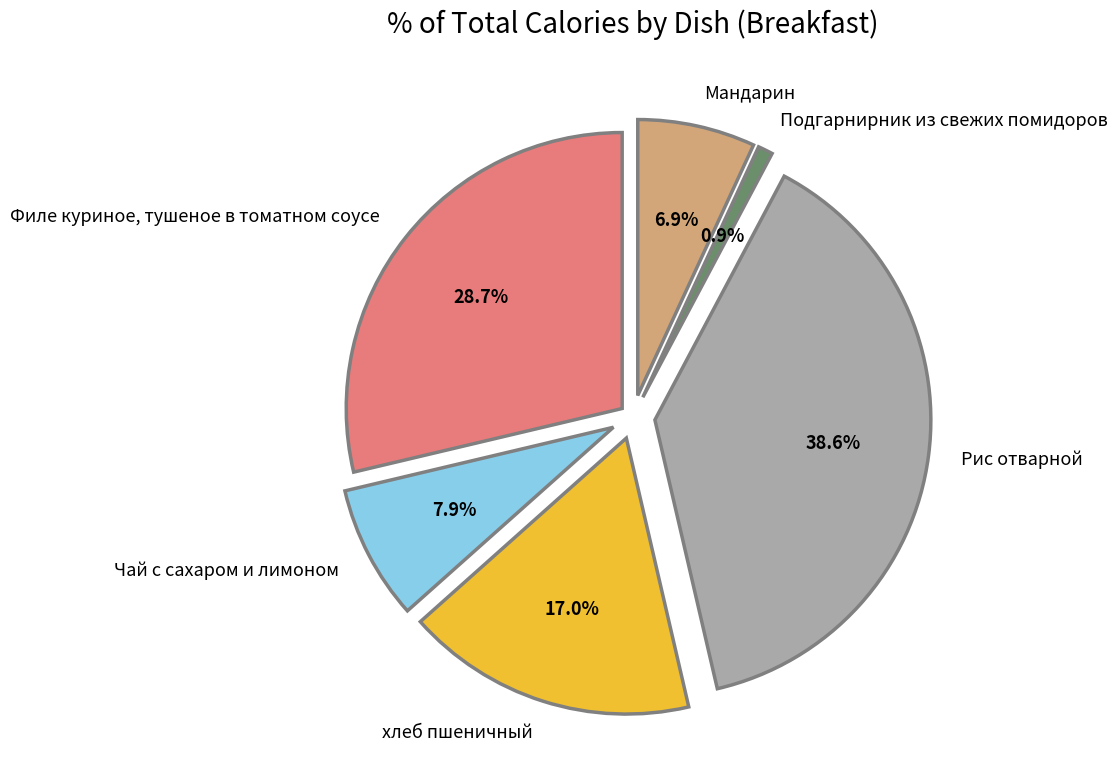

Between Филе куриное, тушеное в томатном соусе and Рис отварной, which is larger?

Рис отварной